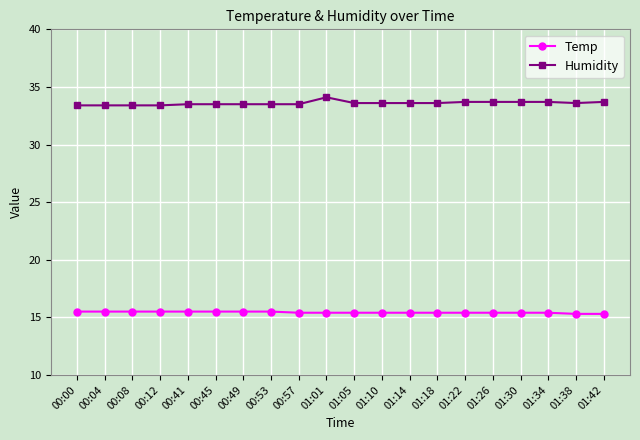

List the series in order of their overall mean, highest first.

Humidity, Temp